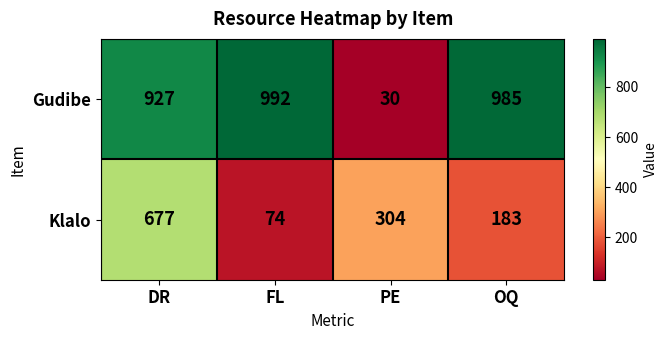

Which label corresponds to the largest value in the chart?

FL